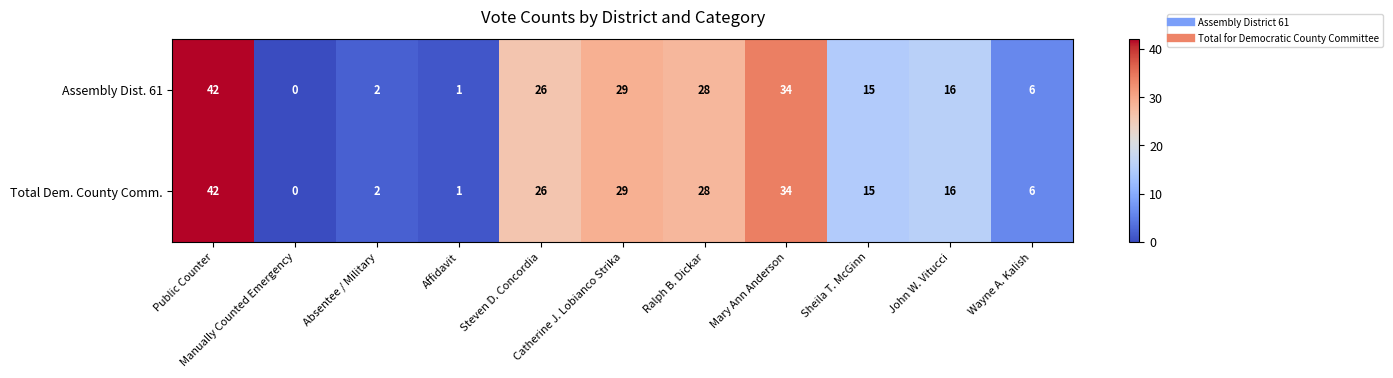

What is the difference between the second highest and minimum values in the Total Dem. County Comm. series?

34